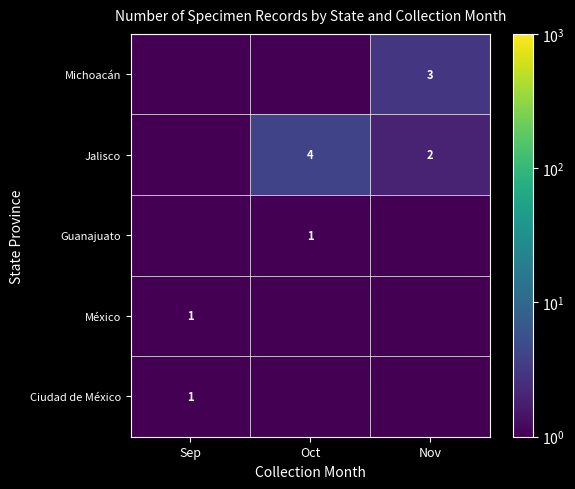

At how many categories does at least one series exceed 2?

2